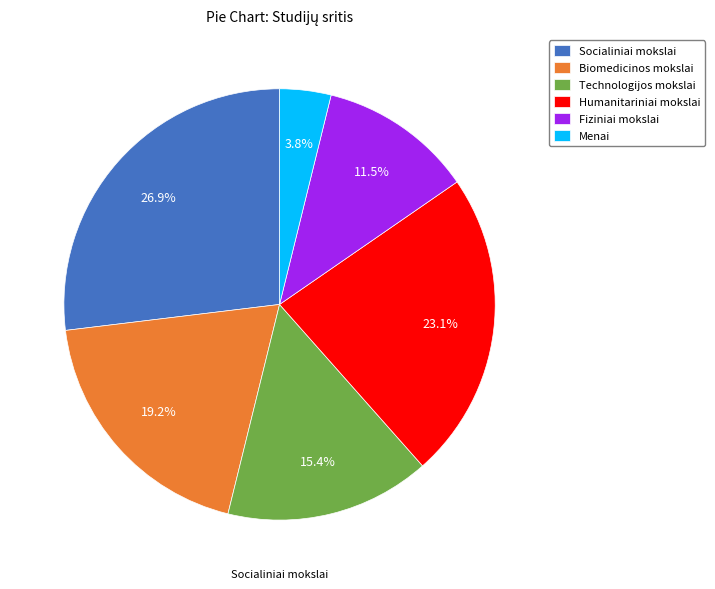

What percentage is the Humanitariniai mokslai slice, to the nearest percent?

23%